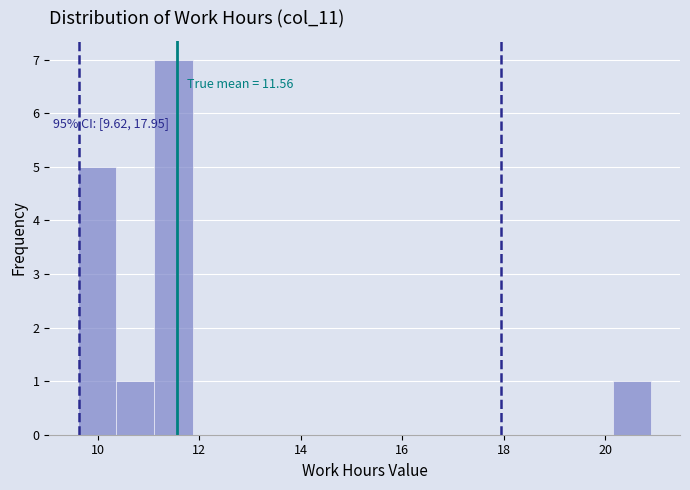

Read against the x-axis, roughly where is the centre of the tallest bar?

11.4